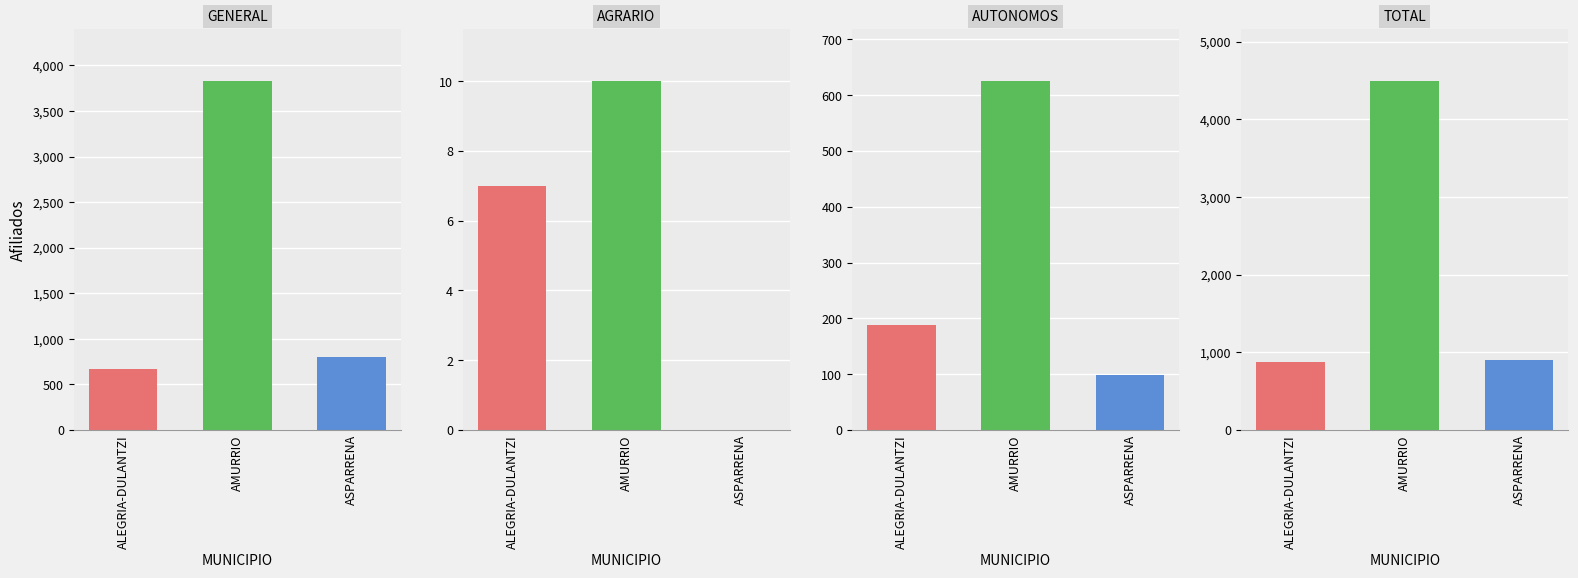

Does the chart contain stacked bars?

No